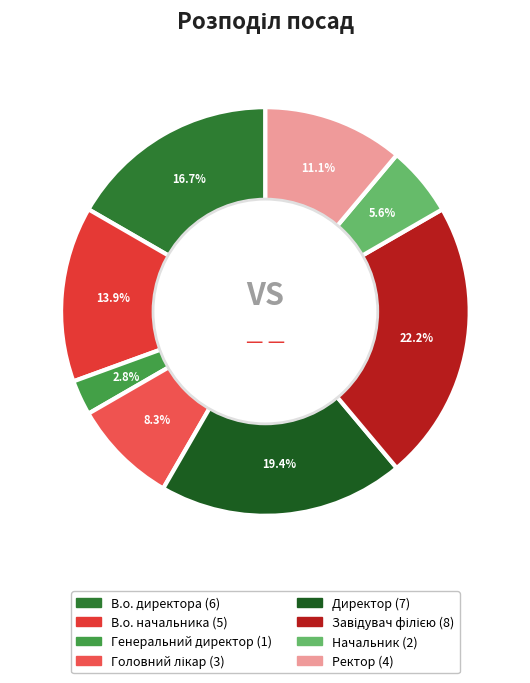

Is the sum of Завідувач філією and Директор greater than half?

No